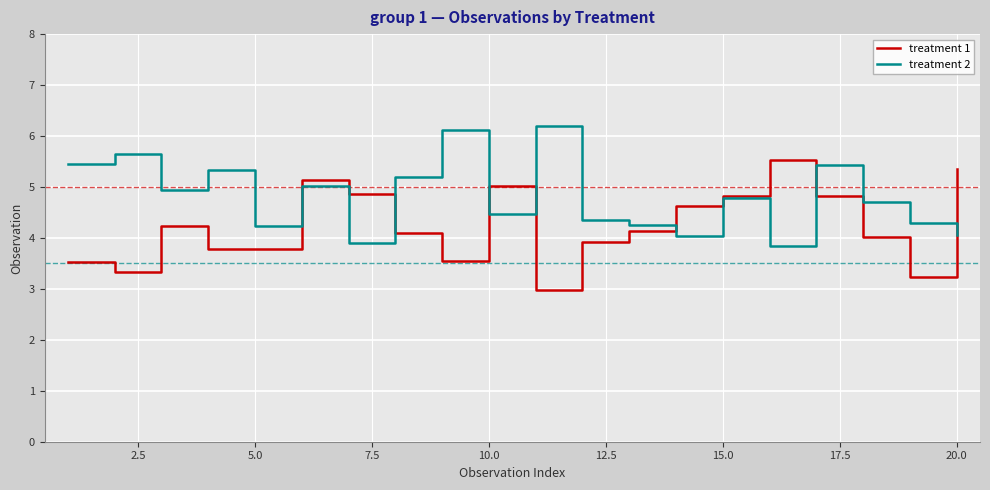

What is the minimum value shown in the chart?

3.0